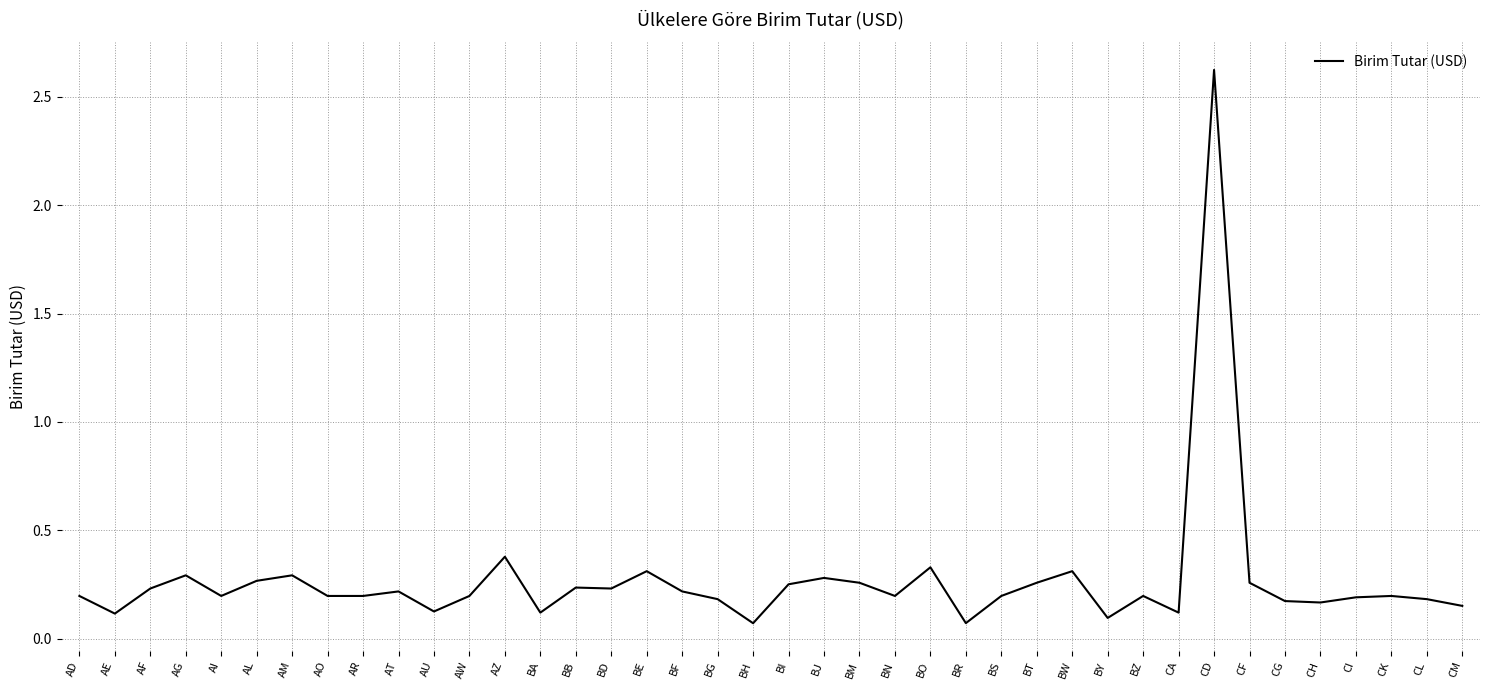

What is the greatest value displayed?

2.6